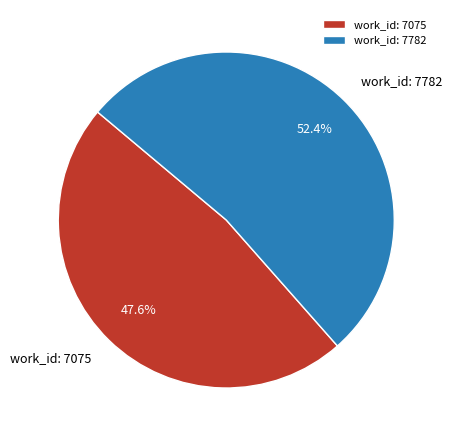

What is the largest slice in the pie chart?

work_id: 7782